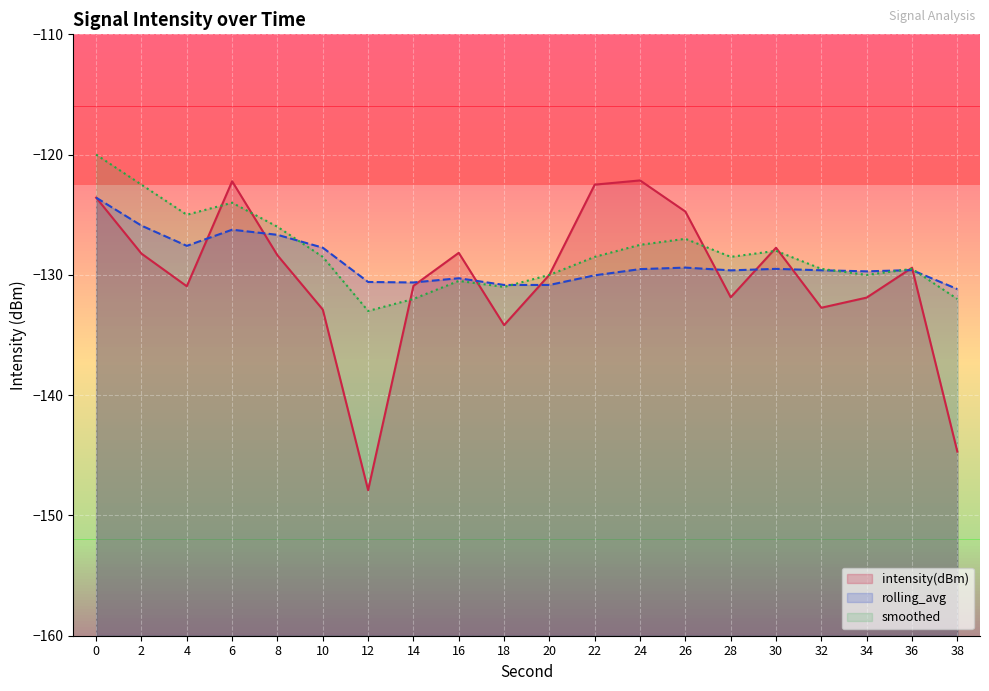

How many data points does each series have?

20